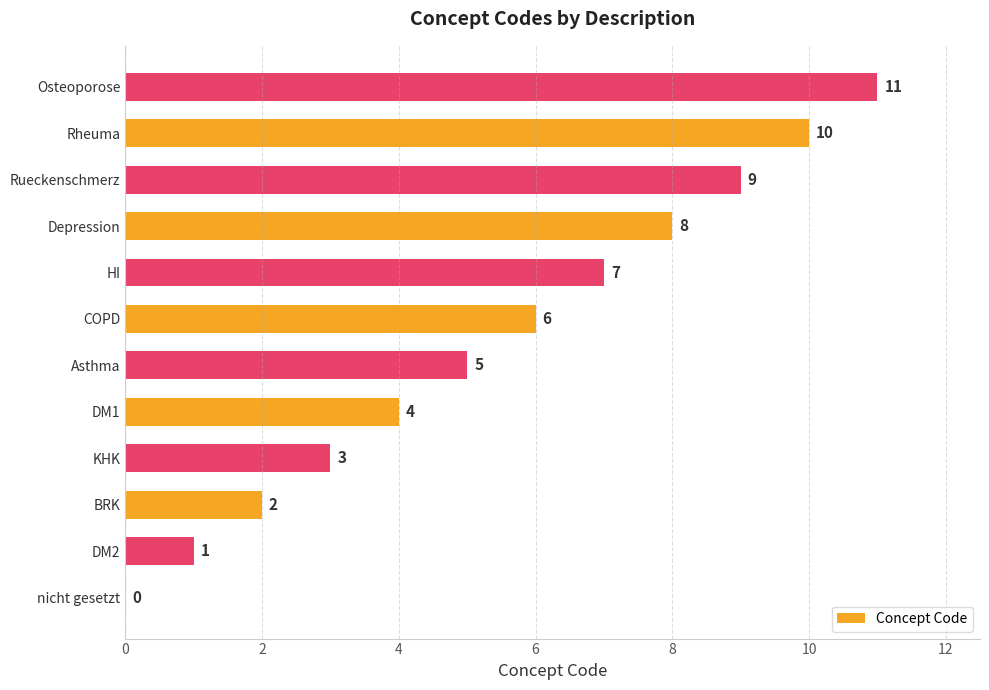

The chart shows a value of 1 at BRK. True or false?

False